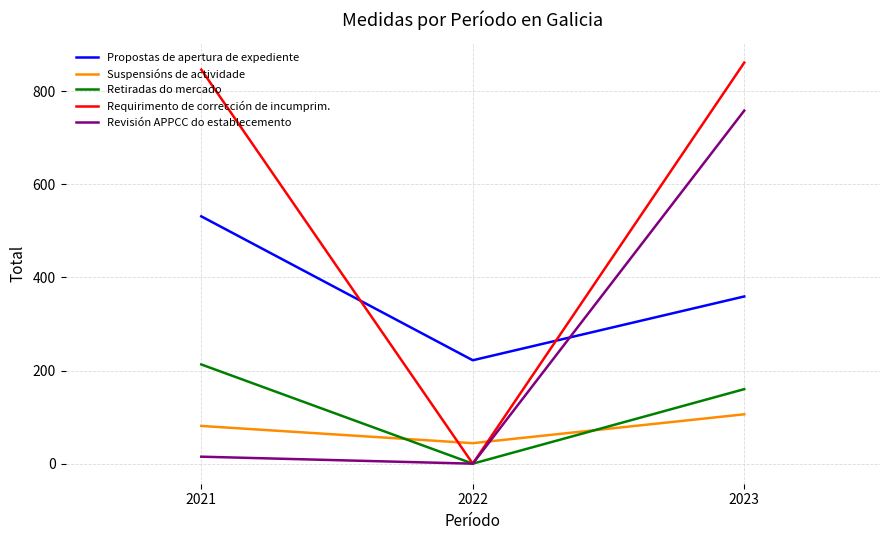

What value does the Requirimento de corrección de incumprim. series have at 2021?

846